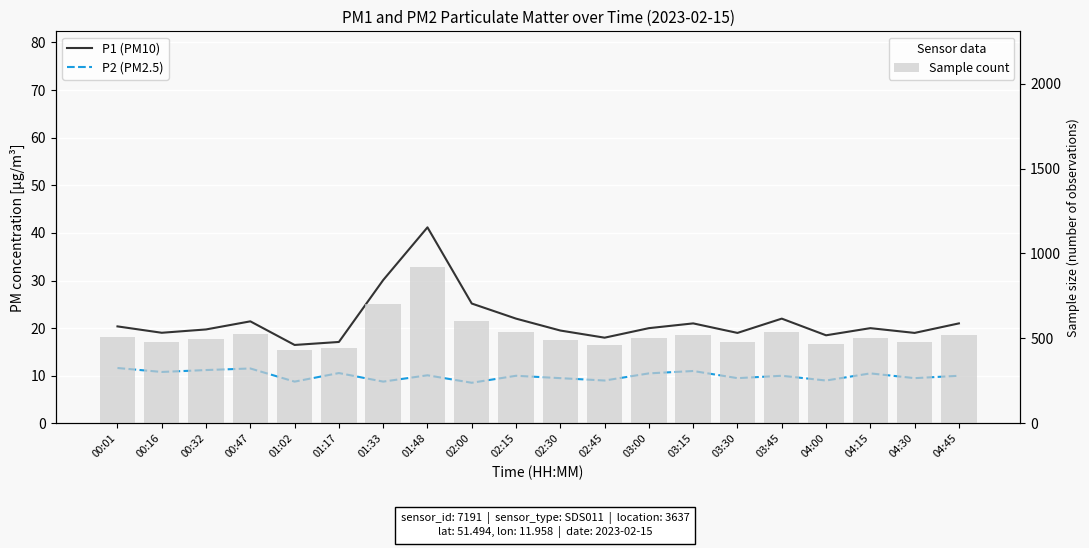

The value of P2 (PM2.5) at 00:47 is 20.2. True or false?

False